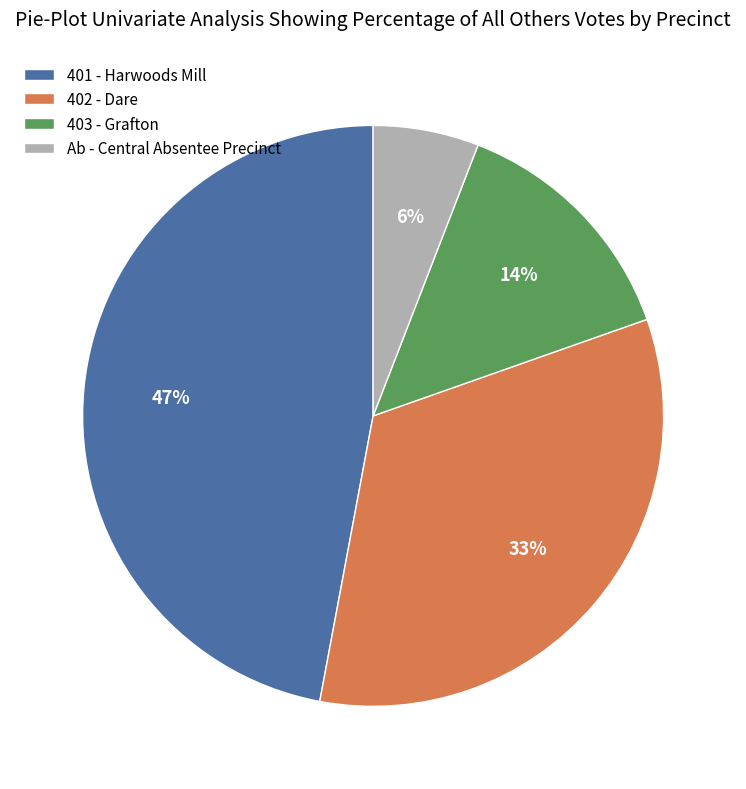

To the nearest percent, what is the difference between the Ab - Central Absentee Precinct and 401 - Harwoods Mill slice percentages?

41%